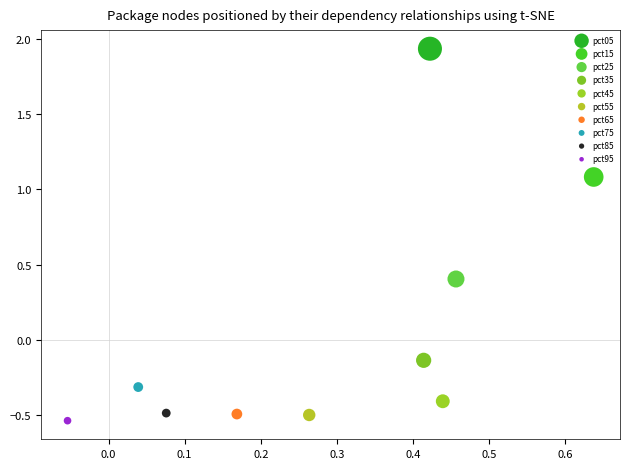

What are all the series names shown in the legend?

pct05, pct15, pct25, pct35, pct45, pct55, pct65, pct75, pct85, pct95